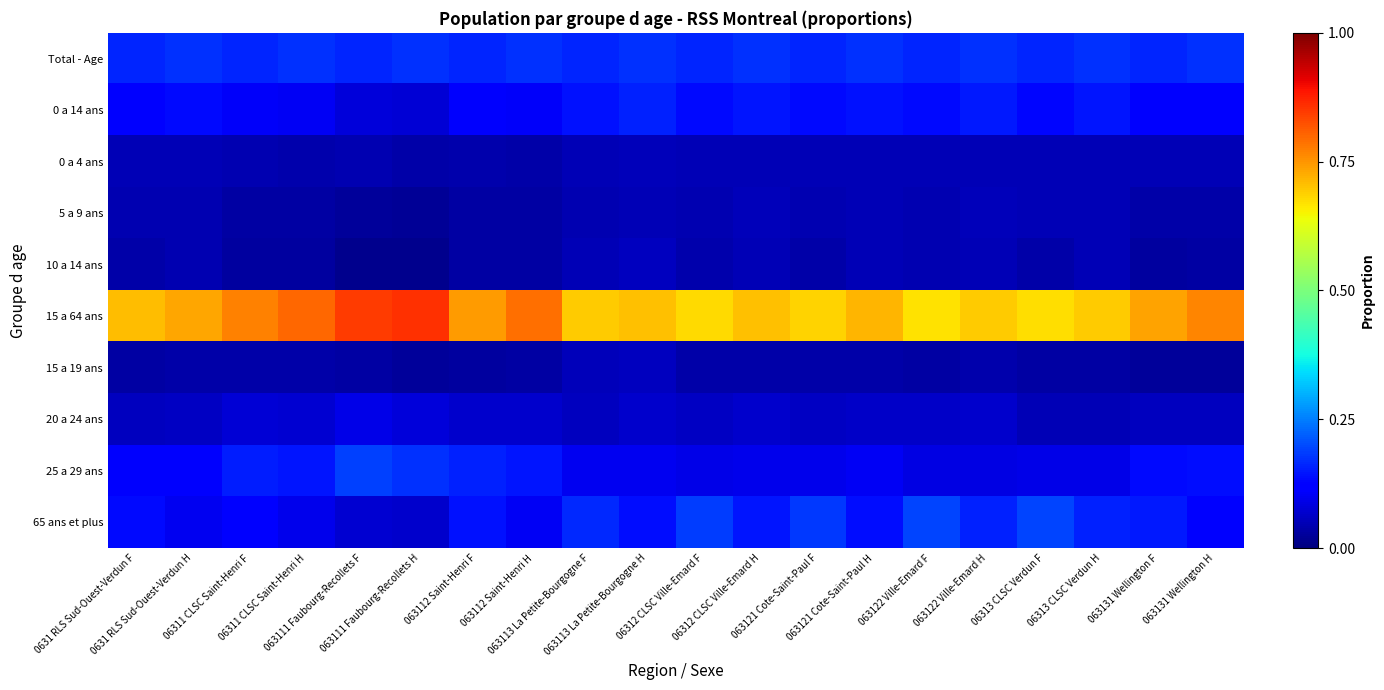

Reading left to right, transcribe all the data shown in this chart.

Total - Age: 0631 RLS Sud-Ouest-Verdun F=0.2	0631 RLS Sud-Ouest-Verdun H=0.2	06311 CLSC Saint-Henri F=0.2	06311 CLSC Saint-Henri H=0.2	063111 Faubourg-Recollets F=0.2	063111 Faubourg-Recollets H=0.2	063112 Saint-Henri F=0.2	063112 Saint-Henri H=0.2	063113 La Petite-Bourgogne F=0.2	063113 La Petite-Bourgogne H=0.2	06312 CLSC Ville-Emard F=0.2	06312 CLSC Ville-Emard H=0.2	063121 Cote-Saint-Paul F=0.2	063121 Cote-Saint-Paul H=0.2	063122 Ville-Emard F=0.2	063122 Ville-Emard H=0.2	06313 CLSC Verdun F=0.2	06313 CLSC Verdun H=0.2	063131 Wellington F=0.2	063131 Wellington H=0.2
0 a 14 ans: 0631 RLS Sud-Ouest-Verdun F=0.1	0631 RLS Sud-Ouest-Verdun H=0.1	06311 CLSC Saint-Henri F=0.1	06311 CLSC Saint-Henri H=0.1	063111 Faubourg-Recollets F=0.1	063111 Faubourg-Recollets H=0.1	063112 Saint-Henri F=0.1	063112 Saint-Henri H=0.1	063113 La Petite-Bourgogne F=0.1	063113 La Petite-Bourgogne H=0.2	06312 CLSC Ville-Emard F=0.1	06312 CLSC Ville-Emard H=0.1	063121 Cote-Saint-Paul F=0.1	063121 Cote-Saint-Paul H=0.1	063122 Ville-Emard F=0.1	063122 Ville-Emard H=0.1	06313 CLSC Verdun F=0.1	06313 CLSC Verdun H=0.1	063131 Wellington F=0.1	063131 Wellington H=0.1
0 a 4 ans: 0631 RLS Sud-Ouest-Verdun F=0.0	0631 RLS Sud-Ouest-Verdun H=0.0	06311 CLSC Saint-Henri F=0.0	06311 CLSC Saint-Henri H=0.0	063111 Faubourg-Recollets F=0.0	063111 Faubourg-Recollets H=0.0	063112 Saint-Henri F=0.0	063112 Saint-Henri H=0.0	063113 La Petite-Bourgogne F=0.0	063113 La Petite-Bourgogne H=0.1	06312 CLSC Ville-Emard F=0.0	06312 CLSC Ville-Emard H=0.0	063121 Cote-Saint-Paul F=0.0	063121 Cote-Saint-Paul H=0.0	063122 Ville-Emard F=0.0	063122 Ville-Emard H=0.0	06313 CLSC Verdun F=0.0	06313 CLSC Verdun H=0.0	063131 Wellington F=0.0	063131 Wellington H=0.0
5 a 9 ans: 0631 RLS Sud-Ouest-Verdun F=0.0	0631 RLS Sud-Ouest-Verdun H=0.0	06311 CLSC Saint-Henri F=0.0	06311 CLSC Saint-Henri H=0.0	063111 Faubourg-Recollets F=0.0	063111 Faubourg-Recollets H=0.0	063112 Saint-Henri F=0.0	063112 Saint-Henri H=0.0	063113 La Petite-Bourgogne F=0.0	063113 La Petite-Bourgogne H=0.0	06312 CLSC Ville-Emard F=0.0	06312 CLSC Ville-Emard H=0.1	063121 Cote-Saint-Paul F=0.0	063121 Cote-Saint-Paul H=0.0	063122 Ville-Emard F=0.0	063122 Ville-Emard H=0.1	06313 CLSC Verdun F=0.0	06313 CLSC Verdun H=0.0	063131 Wellington F=0.0	063131 Wellington H=0.0
10 a 14 ans: 0631 RLS Sud-Ouest-Verdun F=0.0	0631 RLS Sud-Ouest-Verdun H=0.0	06311 CLSC Saint-Henri F=0.0	06311 CLSC Saint-Henri H=0.0	063111 Faubourg-Recollets F=0.0	063111 Faubourg-Recollets H=0.0	063112 Saint-Henri F=0.0	063112 Saint-Henri H=0.0	063113 La Petite-Bourgogne F=0.1	063113 La Petite-Bourgogne H=0.1	06312 CLSC Ville-Emard F=0.0	06312 CLSC Ville-Emard H=0.0	063121 Cote-Saint-Paul F=0.0	063121 Cote-Saint-Paul H=0.0	063122 Ville-Emard F=0.0	063122 Ville-Emard H=0.0	06313 CLSC Verdun F=0.0	06313 CLSC Verdun H=0.0	063131 Wellington F=0.0	063131 Wellington H=0.0
15 a 64 ans: 0631 RLS Sud-Ouest-Verdun F=0.7	0631 RLS Sud-Ouest-Verdun H=0.7	06311 CLSC Saint-Henri F=0.8	06311 CLSC Saint-Henri H=0.8	063111 Faubourg-Recollets F=0.8	063111 Faubourg-Recollets H=0.9	063112 Saint-Henri F=0.7	063112 Saint-Henri H=0.8	063113 La Petite-Bourgogne F=0.7	063113 La Petite-Bourgogne H=0.7	06312 CLSC Ville-Emard F=0.7	06312 CLSC Ville-Emard H=0.7	063121 Cote-Saint-Paul F=0.7	063121 Cote-Saint-Paul H=0.7	063122 Ville-Emard F=0.7	063122 Ville-Emard H=0.7	06313 CLSC Verdun F=0.7	06313 CLSC Verdun H=0.7	063131 Wellington F=0.7	063131 Wellington H=0.8
15 a 19 ans: 0631 RLS Sud-Ouest-Verdun F=0.0	0631 RLS Sud-Ouest-Verdun H=0.0	06311 CLSC Saint-Henri F=0.0	06311 CLSC Saint-Henri H=0.0	063111 Faubourg-Recollets F=0.0	063111 Faubourg-Recollets H=0.0	063112 Saint-Henri F=0.0	063112 Saint-Henri H=0.0	063113 La Petite-Bourgogne F=0.1	063113 La Petite-Bourgogne H=0.1	06312 CLSC Ville-Emard F=0.0	06312 CLSC Ville-Emard H=0.0	063121 Cote-Saint-Paul F=0.0	063121 Cote-Saint-Paul H=0.0	063122 Ville-Emard F=0.0	063122 Ville-Emard H=0.0	06313 CLSC Verdun F=0.0	06313 CLSC Verdun H=0.0	063131 Wellington F=0.0	063131 Wellington H=0.0
20 a 24 ans: 0631 RLS Sud-Ouest-Verdun F=0.1	0631 RLS Sud-Ouest-Verdun H=0.1	06311 CLSC Saint-Henri F=0.1	06311 CLSC Saint-Henri H=0.1	063111 Faubourg-Recollets F=0.1	063111 Faubourg-Recollets H=0.1	063112 Saint-Henri F=0.1	063112 Saint-Henri H=0.1	063113 La Petite-Bourgogne F=0.1	063113 La Petite-Bourgogne H=0.1	06312 CLSC Ville-Emard F=0.1	06312 CLSC Ville-Emard H=0.1	063121 Cote-Saint-Paul F=0.1	063121 Cote-Saint-Paul H=0.1	063122 Ville-Emard F=0.1	063122 Ville-Emard H=0.1	06313 CLSC Verdun F=0.0	06313 CLSC Verdun H=0.0	063131 Wellington F=0.1	063131 Wellington H=0.1
25 a 29 ans: 0631 RLS Sud-Ouest-Verdun F=0.1	0631 RLS Sud-Ouest-Verdun H=0.1	06311 CLSC Saint-Henri F=0.2	06311 CLSC Saint-Henri H=0.1	063111 Faubourg-Recollets F=0.2	063111 Faubourg-Recollets H=0.2	063112 Saint-Henri F=0.2	063112 Saint-Henri H=0.1	063113 La Petite-Bourgogne F=0.1	063113 La Petite-Bourgogne H=0.1	06312 CLSC Ville-Emard F=0.1	06312 CLSC Ville-Emard H=0.1	063121 Cote-Saint-Paul F=0.1	063121 Cote-Saint-Paul H=0.1	063122 Ville-Emard F=0.1	063122 Ville-Emard H=0.1	06313 CLSC Verdun F=0.1	06313 CLSC Verdun H=0.1	063131 Wellington F=0.1	063131 Wellington H=0.1
65 ans et plus: 0631 RLS Sud-Ouest-Verdun F=0.1	0631 RLS Sud-Ouest-Verdun H=0.1	06311 CLSC Saint-Henri F=0.1	06311 CLSC Saint-Henri H=0.1	063111 Faubourg-Recollets F=0.1	063111 Faubourg-Recollets H=0.1	063112 Saint-Henri F=0.1	063112 Saint-Henri H=0.1	063113 La Petite-Bourgogne F=0.2	063113 La Petite-Bourgogne H=0.1	06312 CLSC Ville-Emard F=0.2	06312 CLSC Ville-Emard H=0.1	063121 Cote-Saint-Paul F=0.2	063121 Cote-Saint-Paul H=0.1	063122 Ville-Emard F=0.2	063122 Ville-Emard H=0.2	06313 CLSC Verdun F=0.2	06313 CLSC Verdun H=0.2	063131 Wellington F=0.1	063131 Wellington H=0.1